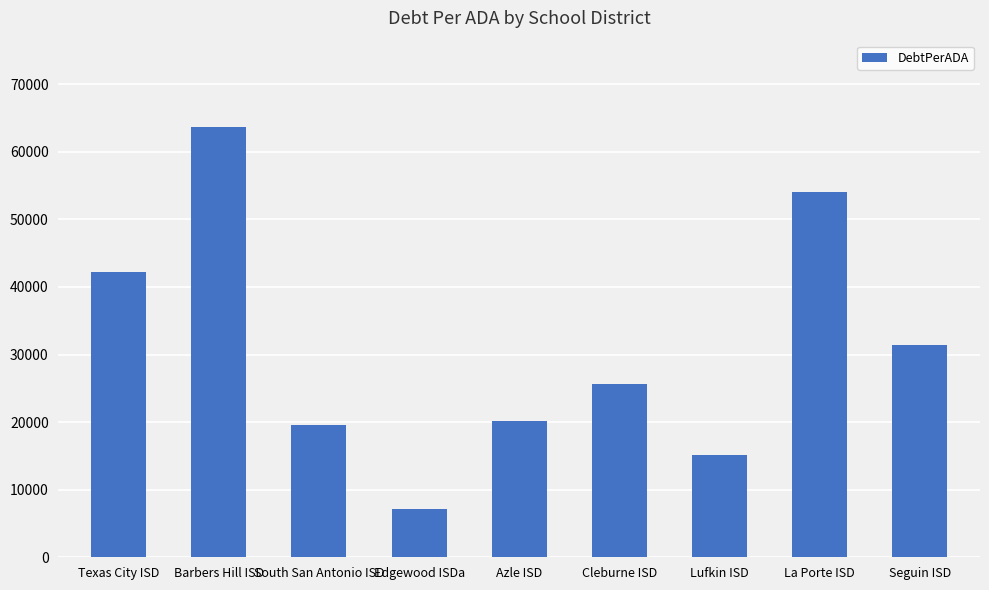

List the labels in order of value, largest first.

Barbers Hill ISD, La Porte ISD, Texas City ISD, Seguin ISD, Cleburne ISD, Azle ISD, South San Antonio ISD, Lufkin ISD, Edgewood ISDa